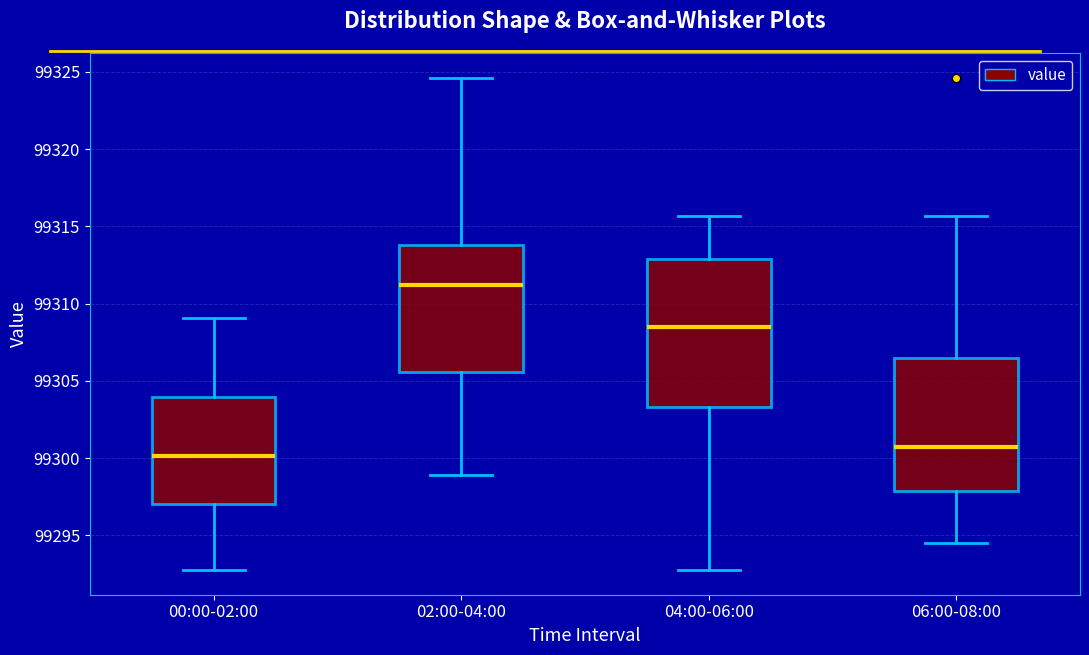

Which box's median line is the highest?

02:00-04:00